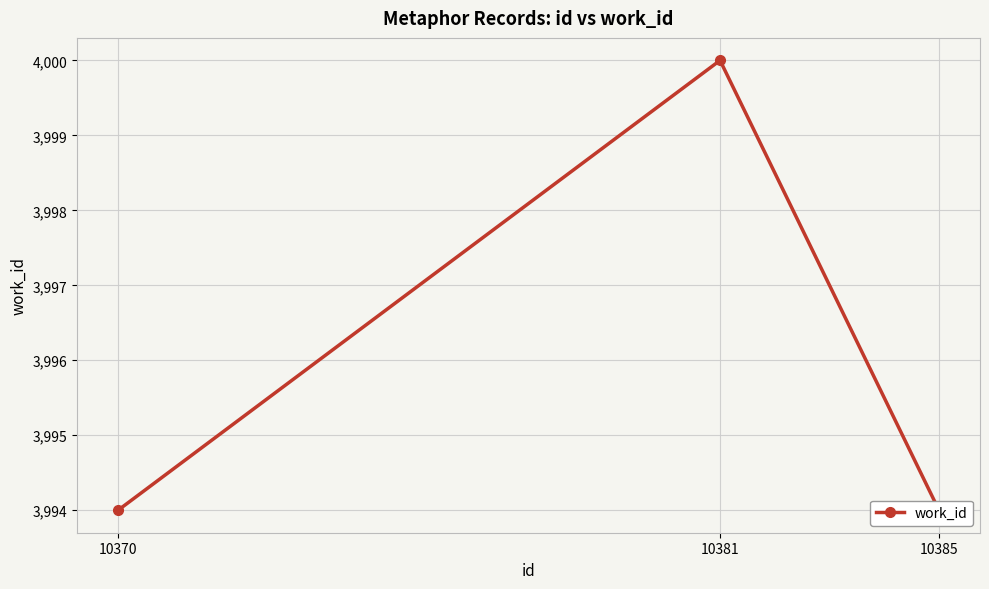

Reading right to left, transcribe all the data shown in this chart.

3994	4000	3994